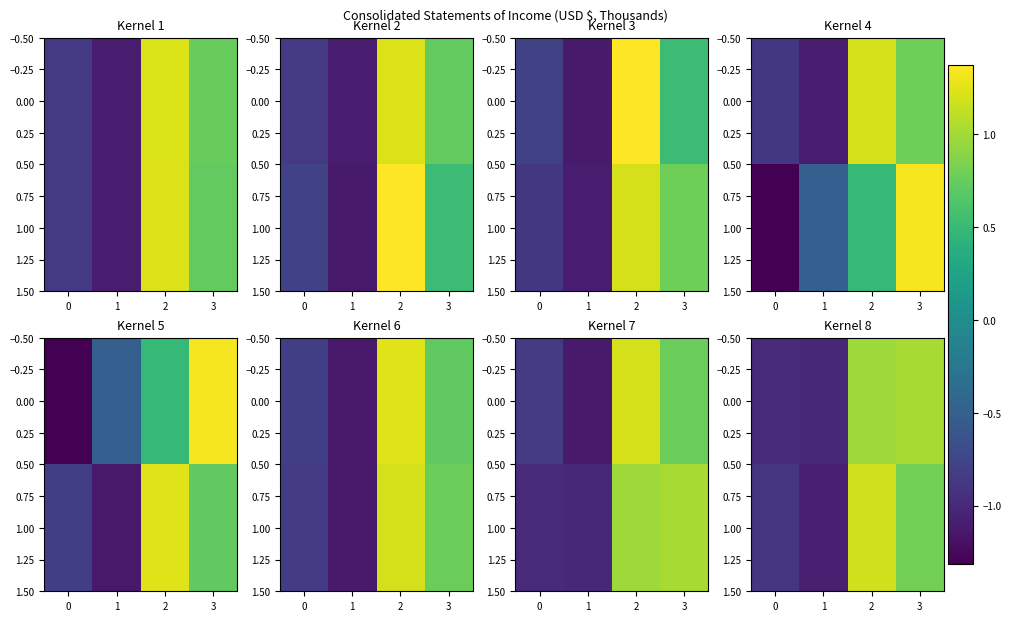

Which has a higher value, 1 or 2?

2